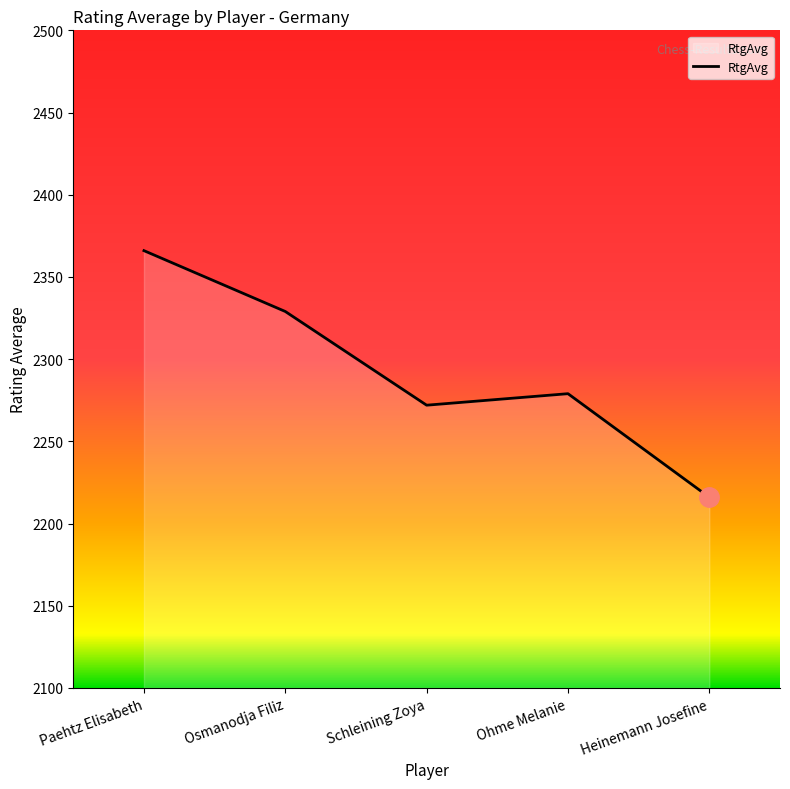

What is the ratio of the value at Osmanodja Filiz to the value at Paehtz Elisabeth?

1.0